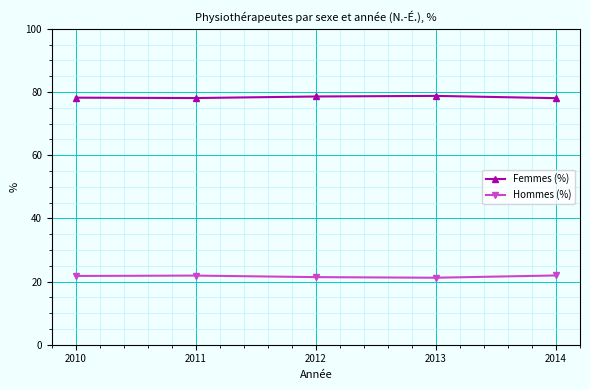

What is the total value across all series at 2014?

100.0